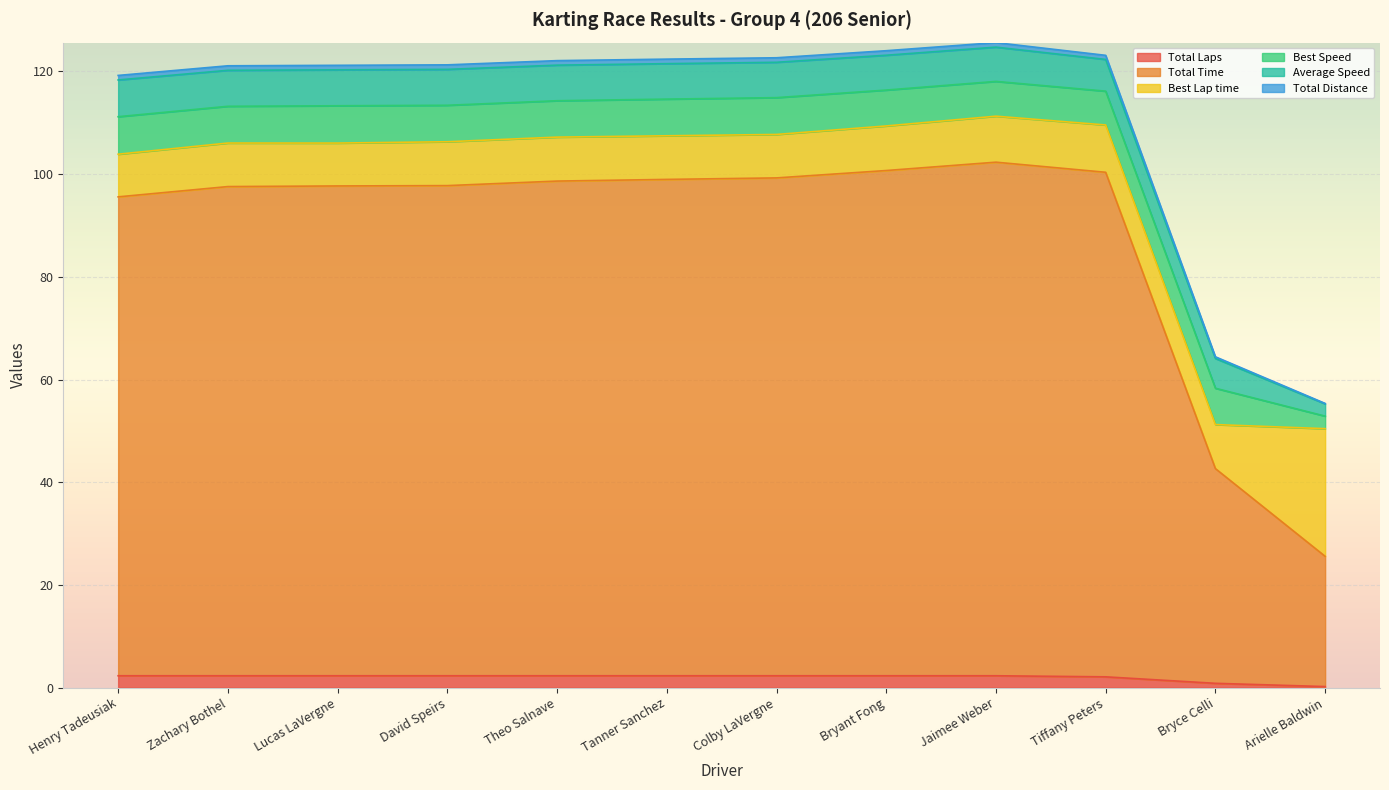

Does the chart display data point markers on the line(s)?

No